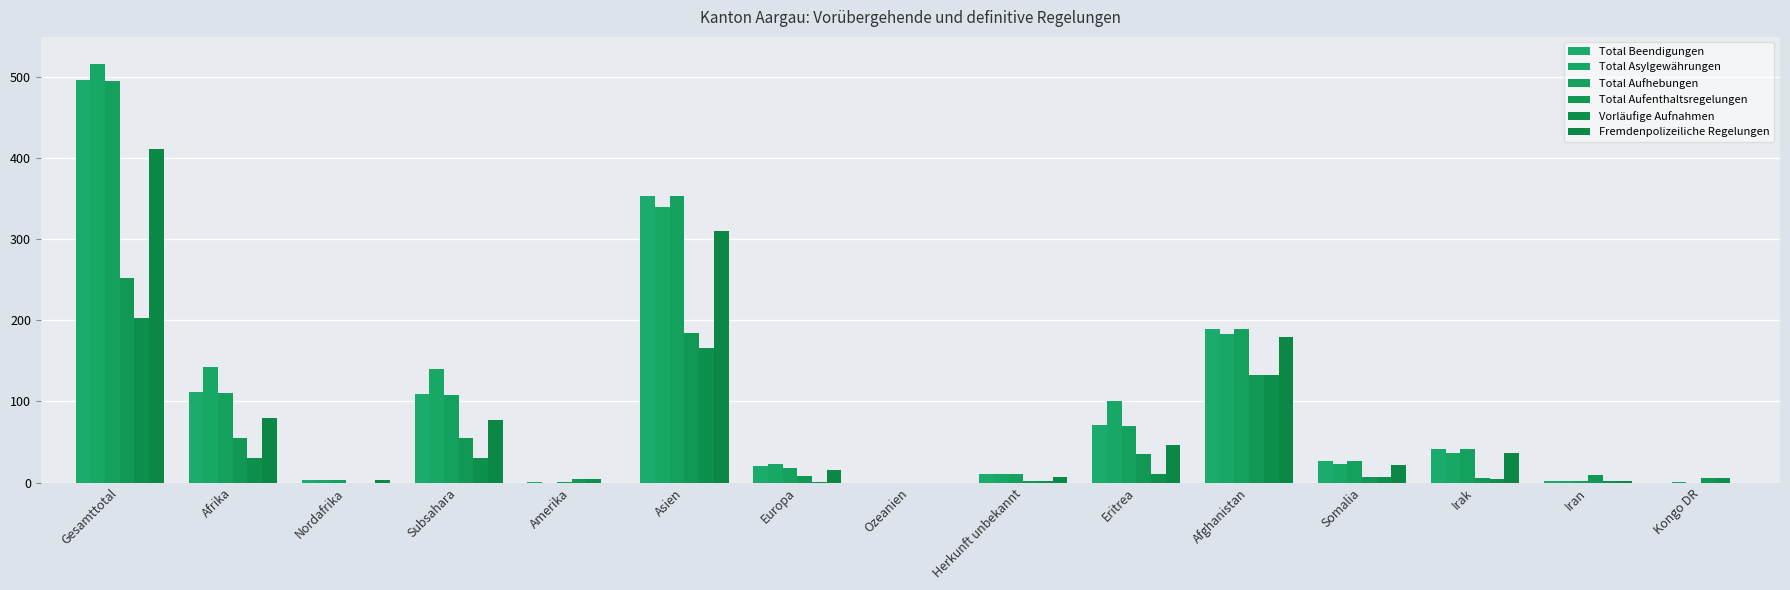

What is the label of the 8th bar from the right?

Ozeanien